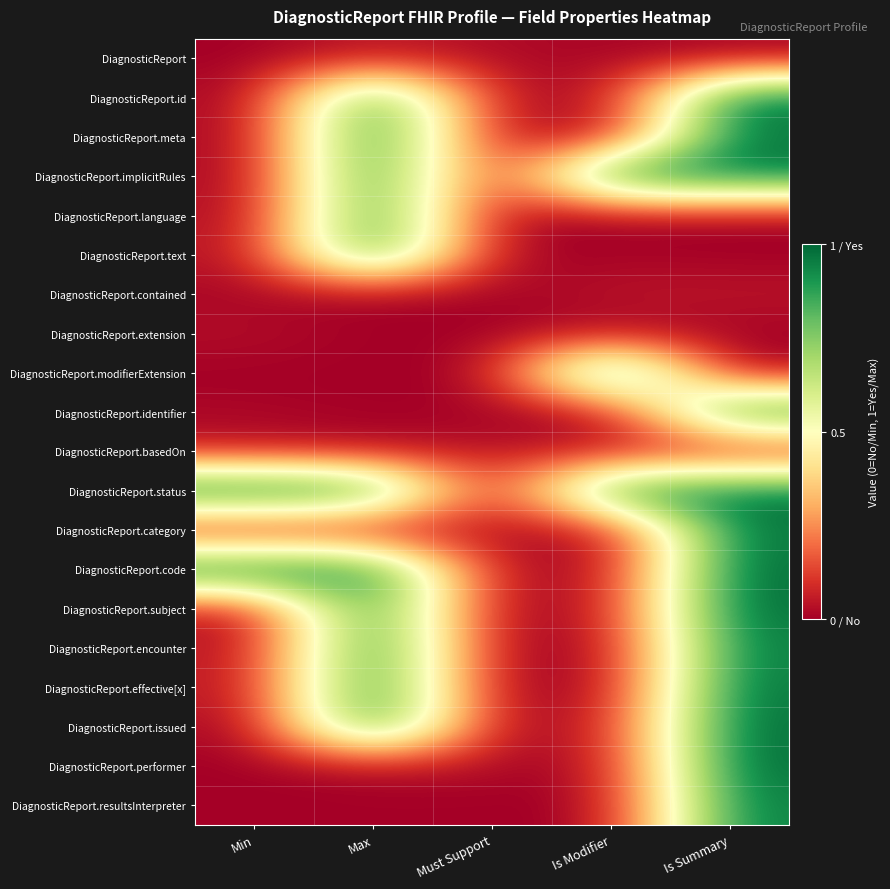

At which category is the sum across all series the highest?

Is Summary